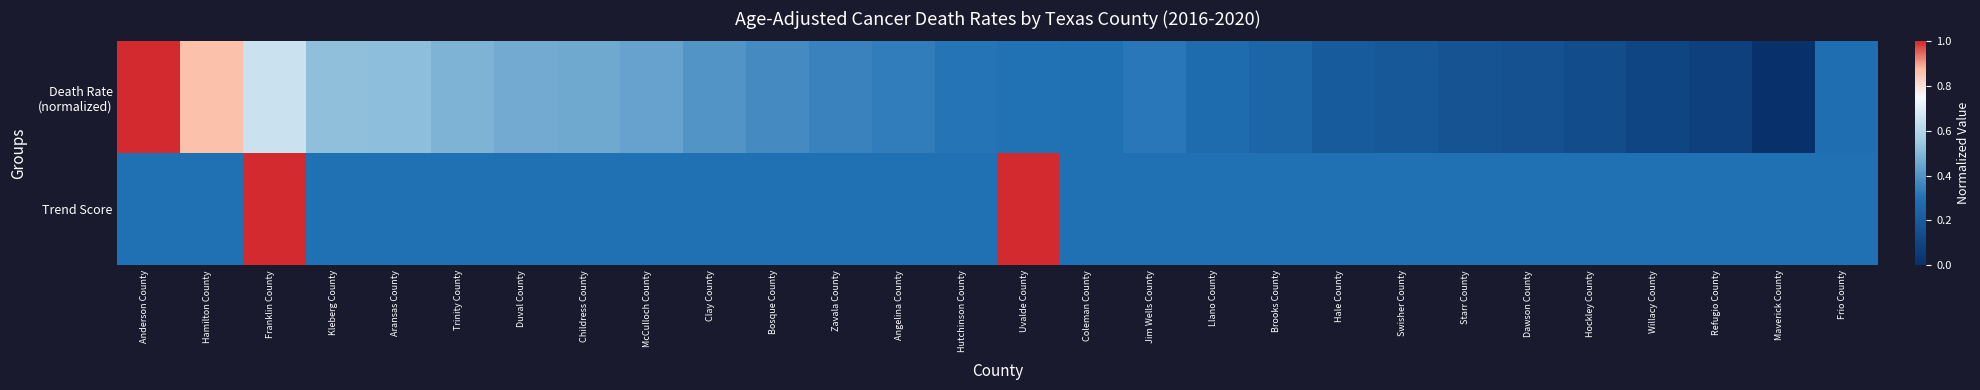

List the series in order of their overall mean, highest first.

Death Rate (normalized), Trend Score